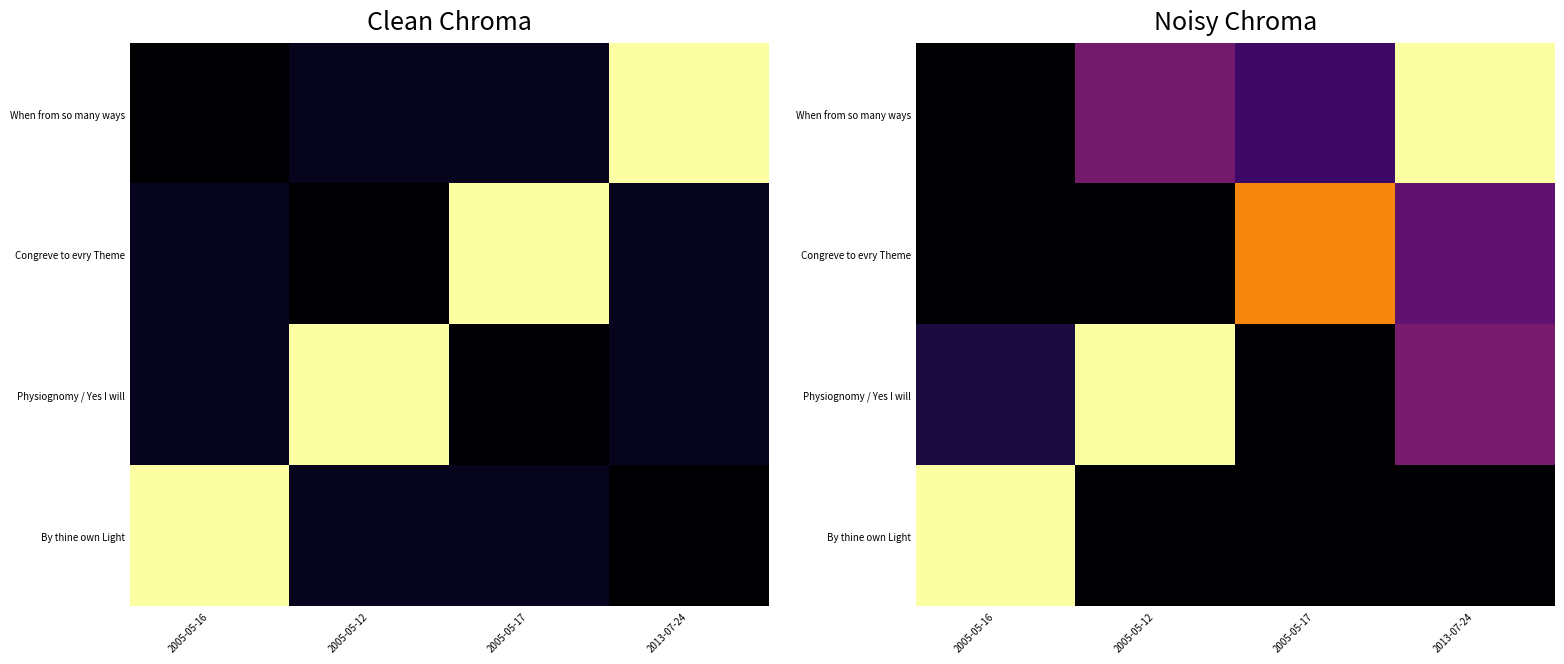

The value of Physiognomy / Yes I will at 2005-05-17 is 13219.5. True or false?

False